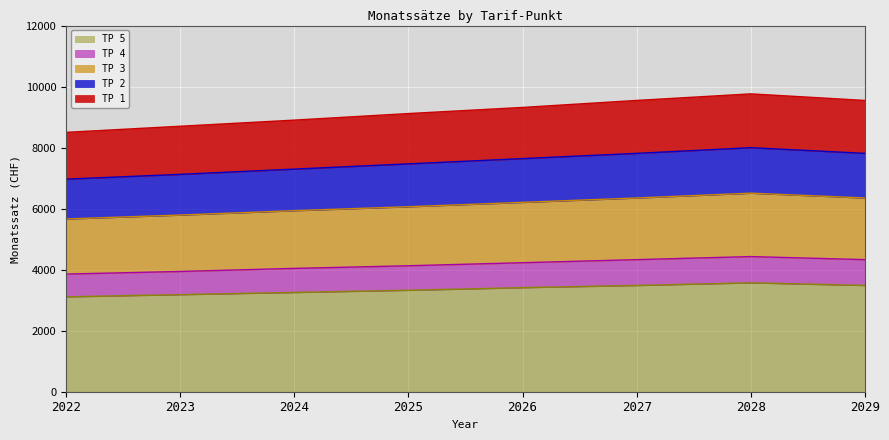

What are all the series names shown in the legend?

TP 5, TP 4, TP 3, TP 2, TP 1